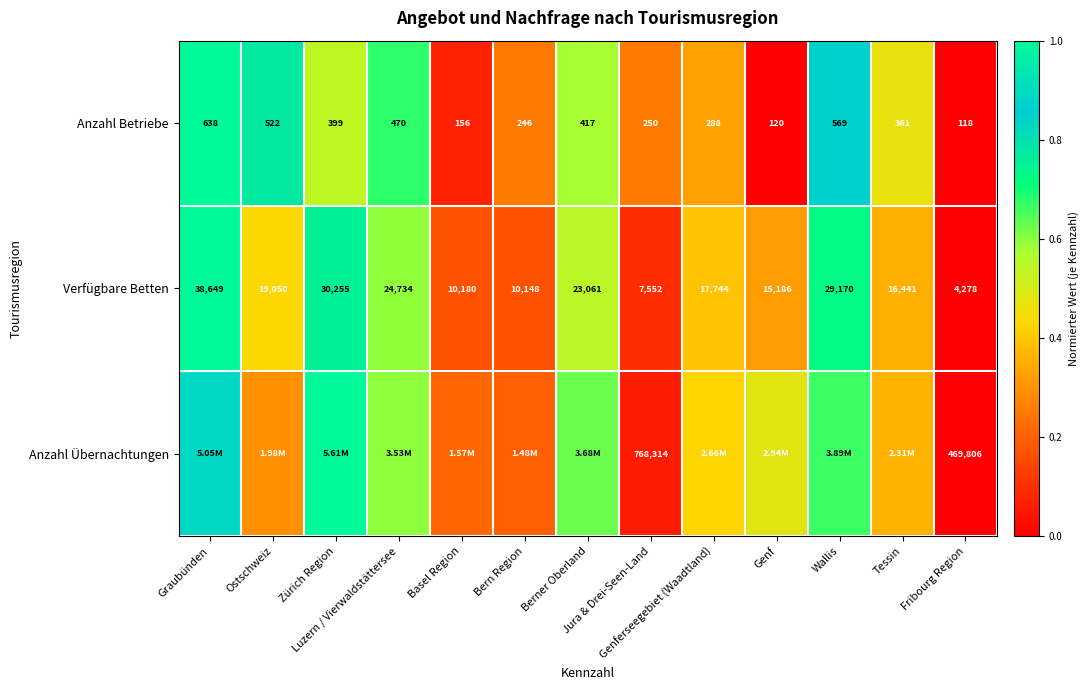

Where is Verfügbare Betten nearest to the value 0?

Fribourg Region